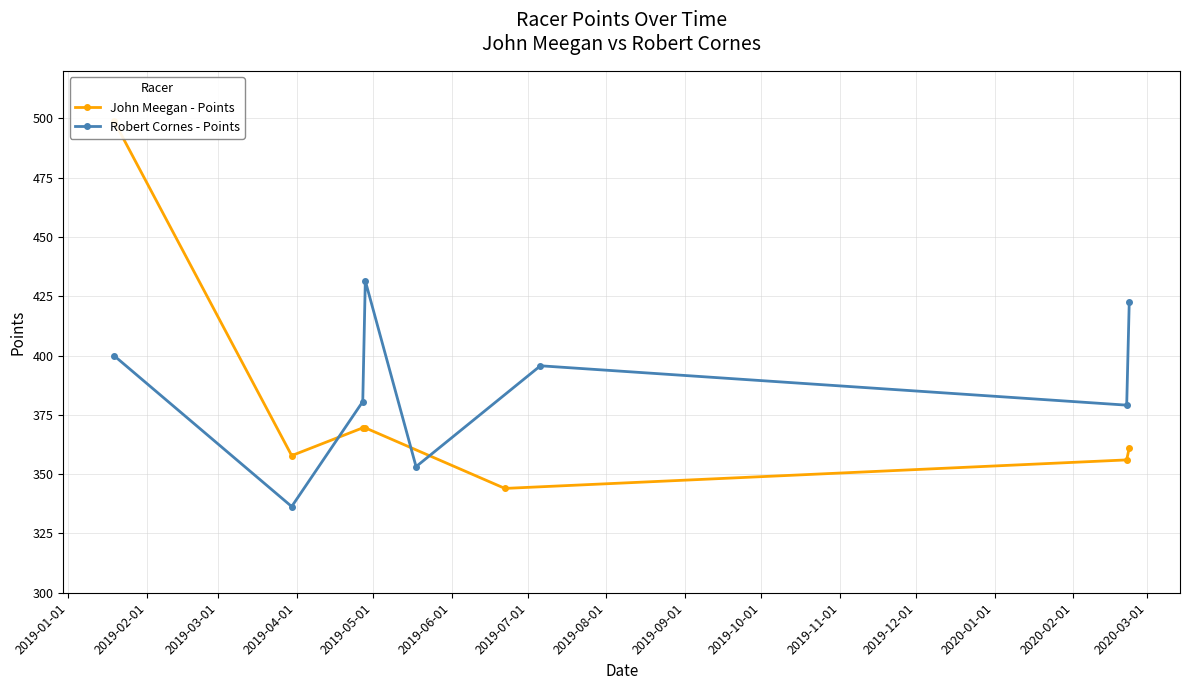

What is the value of the Robert Cornes - Points point at the 2nd from the left?

336.4